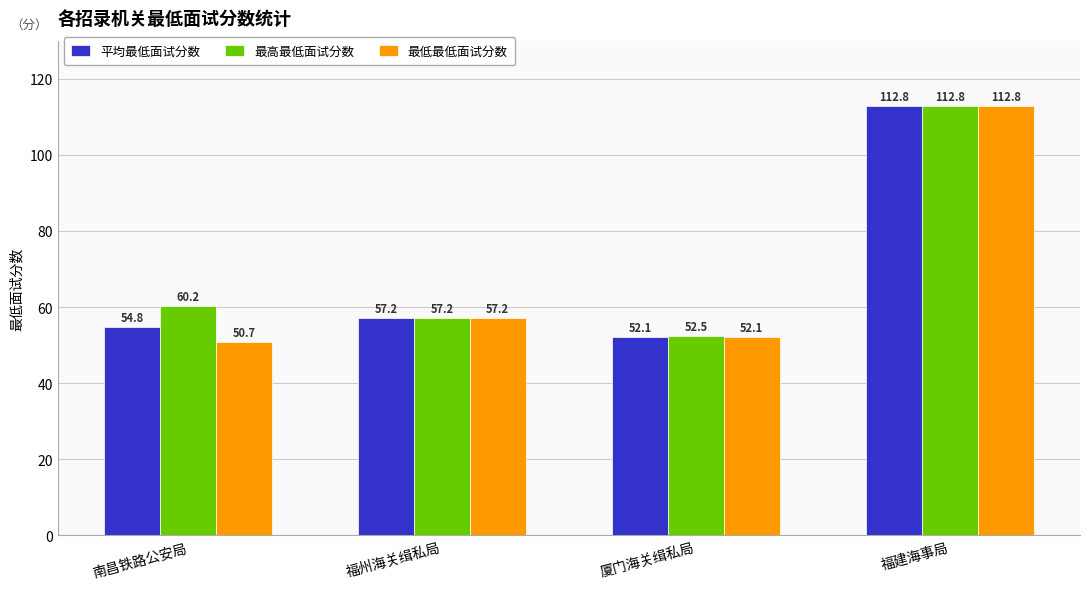

What is the sum of all 最高最低面试分数 values?

282.8